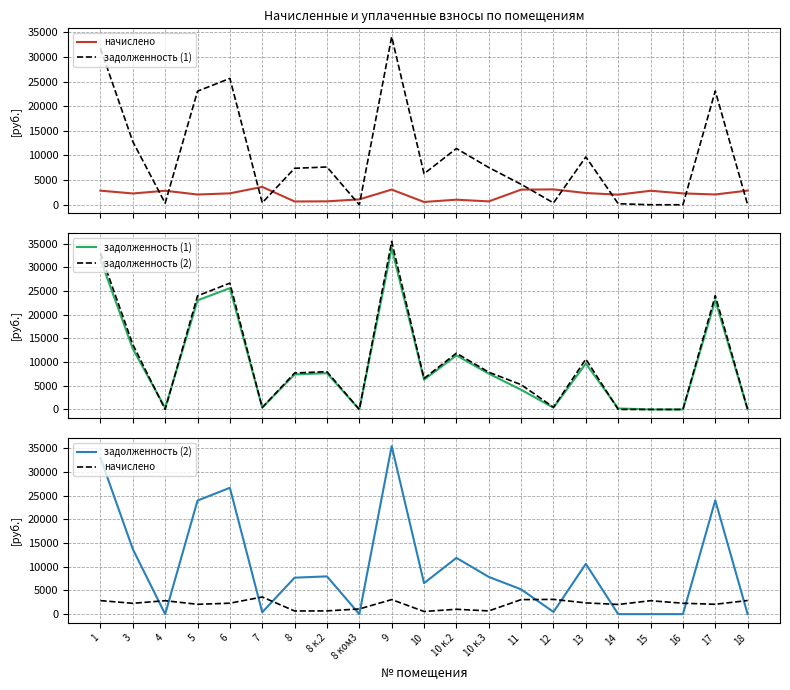

Which series has the widest spread of values?

задолженность (2)